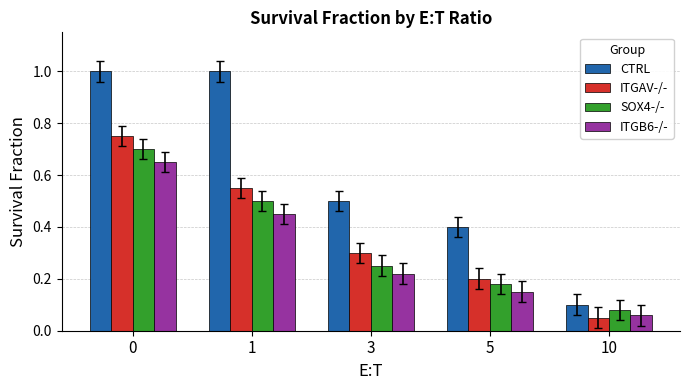

At which label is CTRL closest to 0?

10